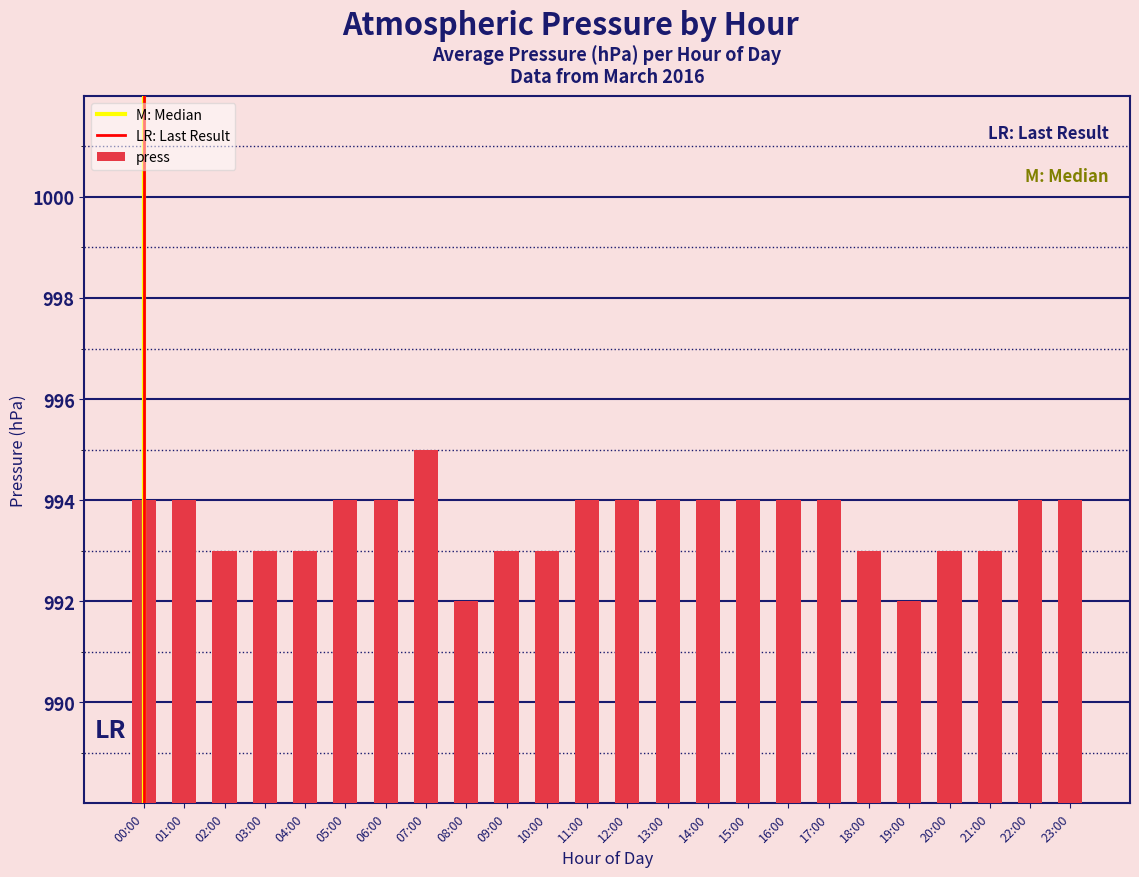

Reading left to right, extract all data points from this chart.

00:00=994	01:00=994	02:00=993	03:00=993	04:00=993	05:00=994	06:00=994	07:00=995	08:00=992	09:00=993	10:00=993	11:00=994	12:00=994	13:00=994	14:00=994	15:00=994	16:00=994	17:00=994	18:00=993	19:00=992	20:00=993	21:00=993	22:00=994	23:00=994